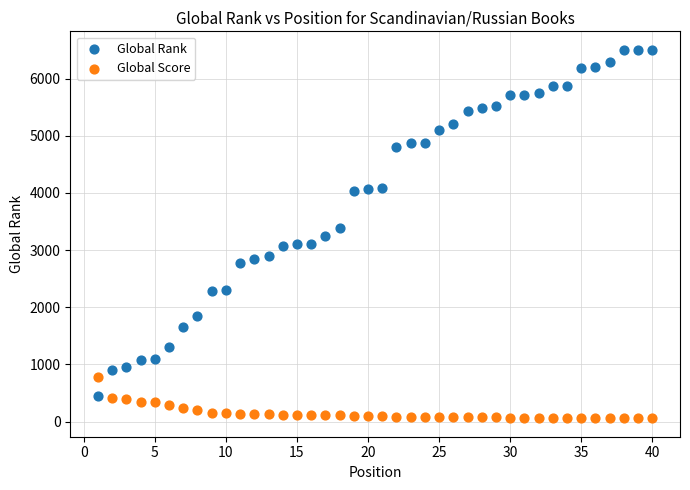

Which series contains the highest Y value?

Global Rank